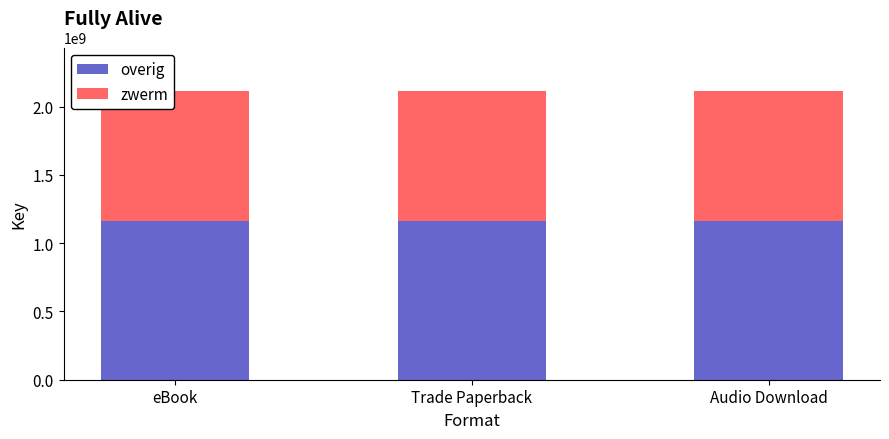

What is the minimum value for overig?

1163293266